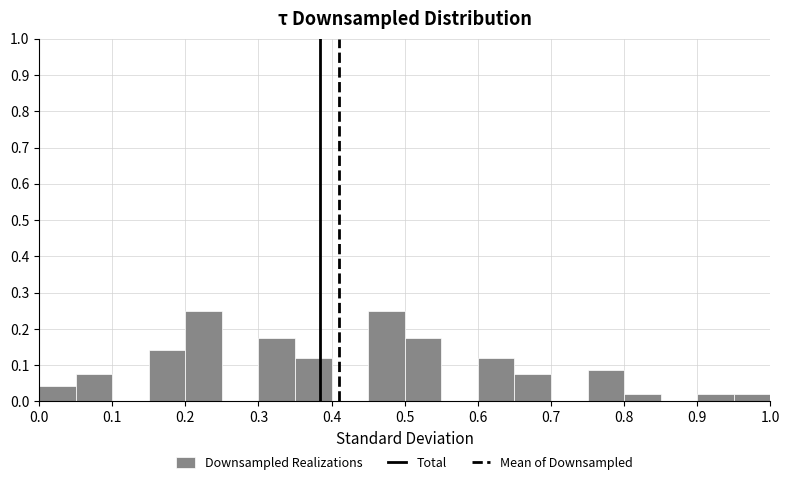

Reading left to right, transcribe this chart: for each bar, give the range it covers on the x-axis and its height. The values are not printed on the chart, so give them approximately, as read against the axis.

0.00 to 0.05: 0.04
0.05 to 0.10: 0.08
0.10 to 0.15: 0
0.15 to 0.20: 0.14
0.20 to 0.25: 0.25
0.25 to 0.30: 0
0.30 to 0.35: 0.17
0.35 to 0.40: 0.12
0.40 to 0.45: 0
0.45 to 0.50: 0.25
0.50 to 0.55: 0.17
0.55 to 0.60: 0
0.60 to 0.65: 0.12
0.65 to 0.70: 0.08
0.70 to 0.75: 0
0.75 to 0.80: 0.09
0.80 to 0.85: 0.02
0.85 to 0.90: 0
0.90 to 0.95: 0.02
0.95 to 1.00: 0.02